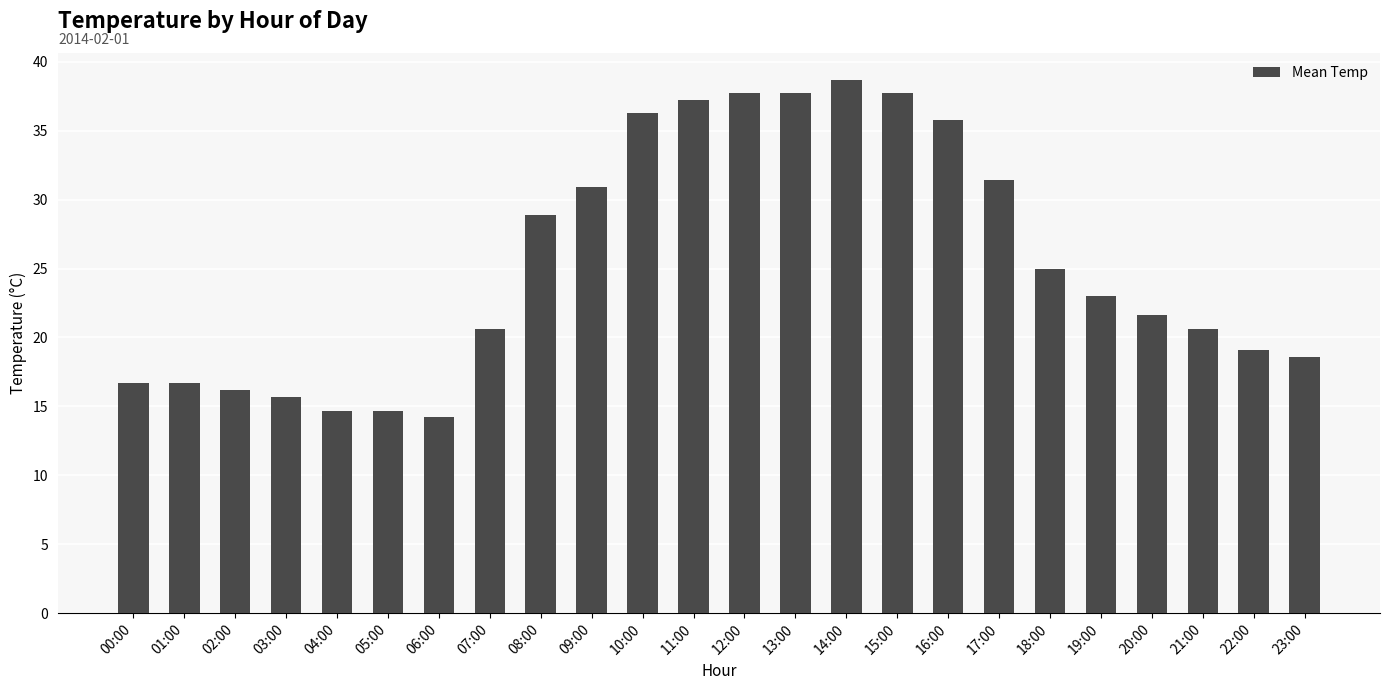

What is the label of the 22nd bar from the right?

02:00